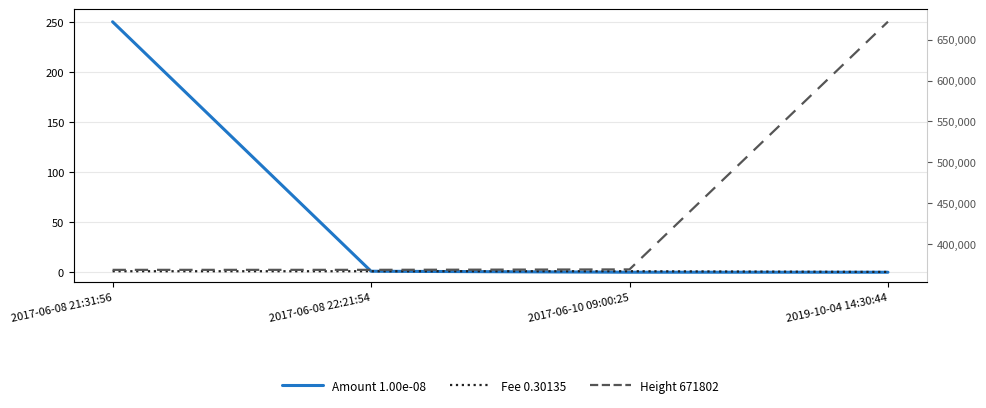

What are all the series names shown in the legend?

Amount 1.00e-08, Fee 0.30135, Height 671802